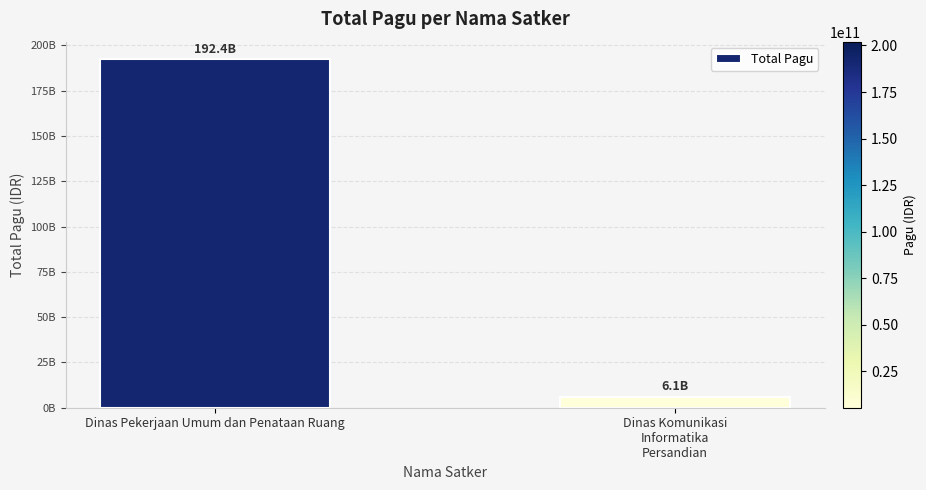

Which category has the lowest value across all series?

Dinas Komunikasi
Informatika
Persandian